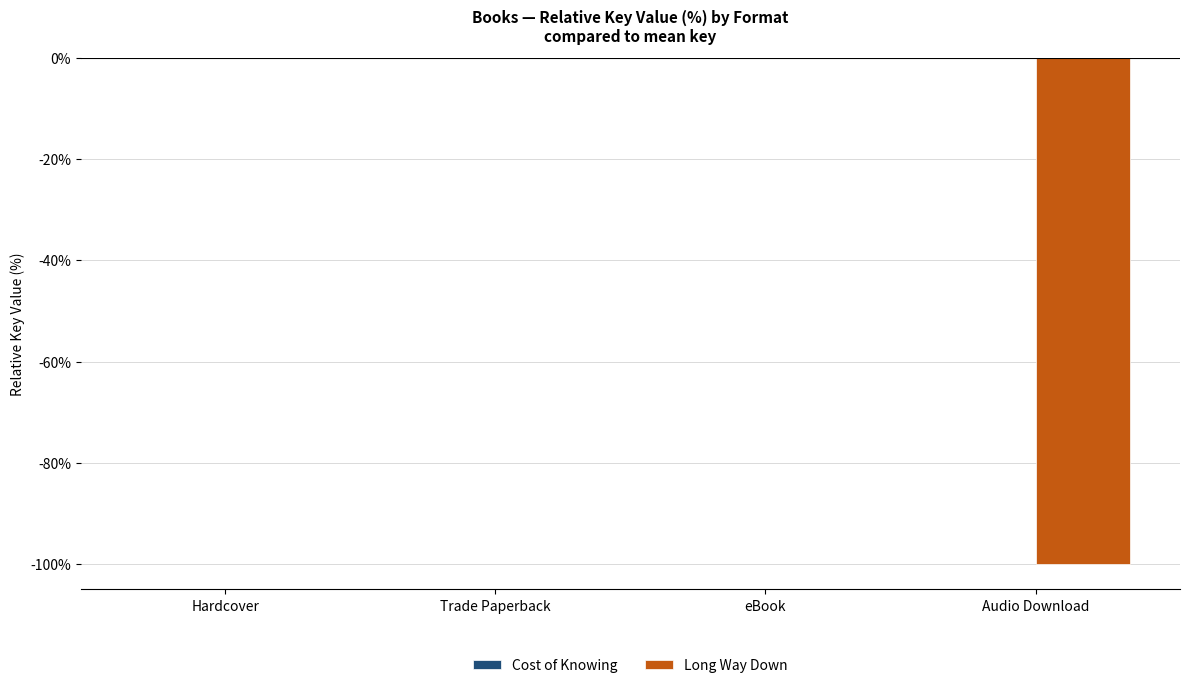

How many series are shown in this chart?

1